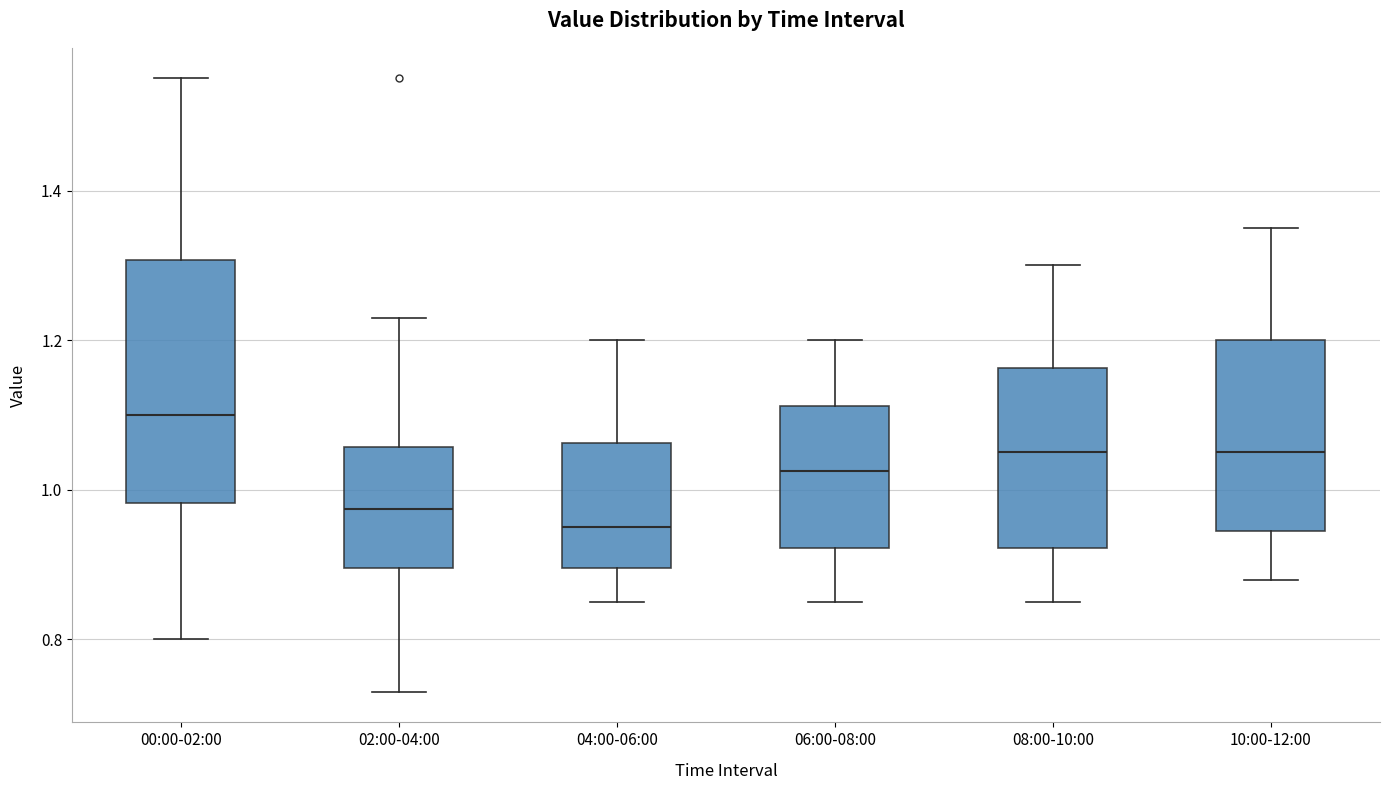

Reading left to right, transcribe this box plot: for each box, give where its median line is, the range the box spans, and where its two whiskers end, as read against the y-axis. The values are not printed on the chart, so give them approximately, as read against the axis.

00:00-02:00: median 1.10, box 0.98 to 1.30, whiskers 0.80 to 1.56
02:00-04:00: median 0.98, box 0.90 to 1.06, whiskers 0.74 to 1.24
04:00-06:00: median 0.96, box 0.90 to 1.06, whiskers 0.86 to 1.20
06:00-08:00: median 1.02, box 0.92 to 1.12, whiskers 0.86 to 1.20
08:00-10:00: median 1.06, box 0.92 to 1.16, whiskers 0.86 to 1.30
10:00-12:00: median 1.06, box 0.94 to 1.20, whiskers 0.88 to 1.36